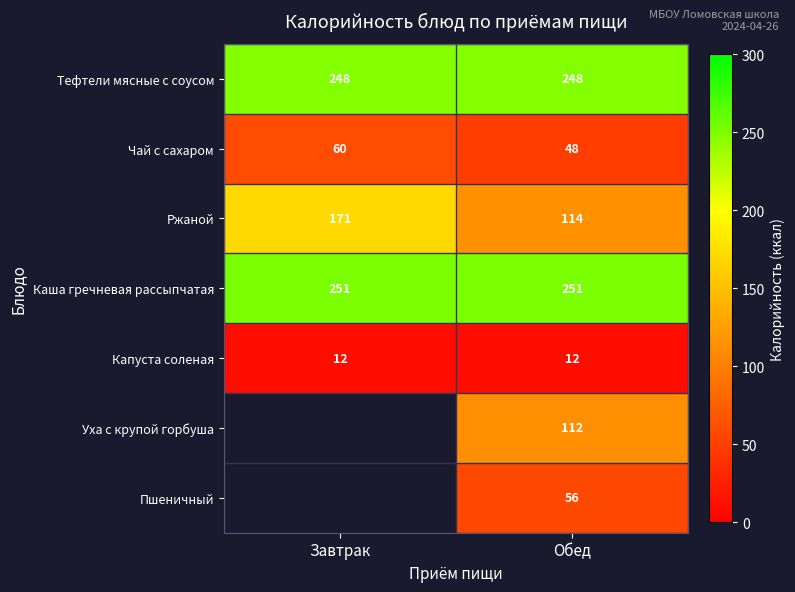

Between Обед and Завтрак, which is larger?

Обед